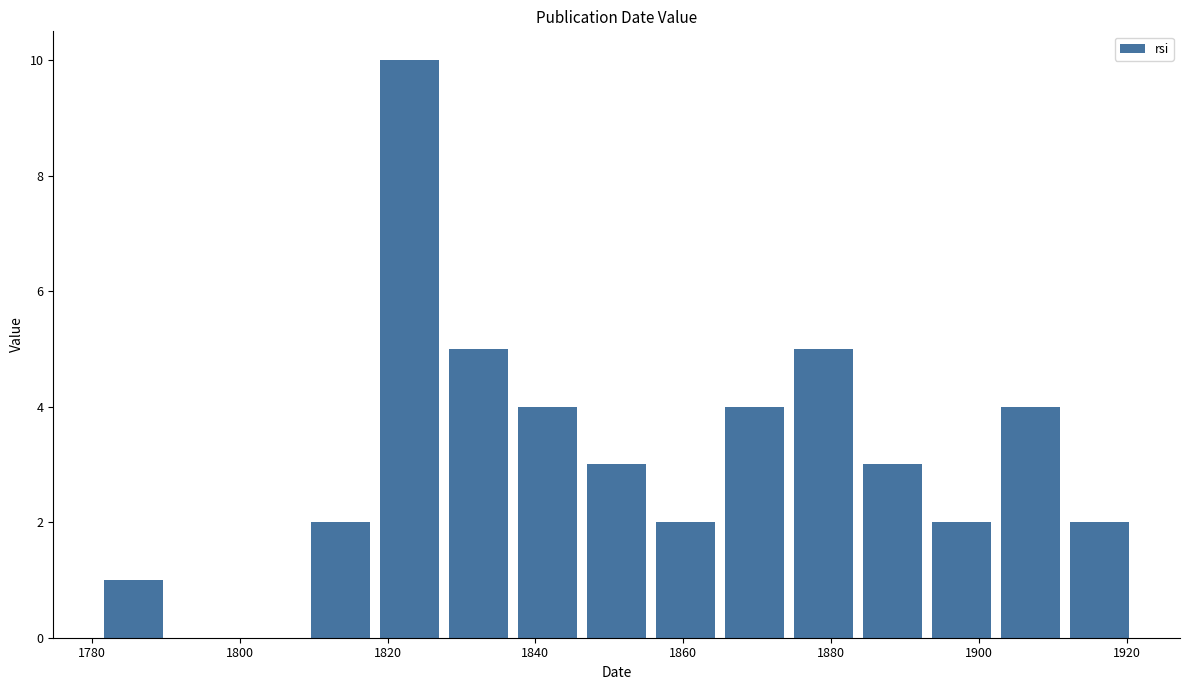

Reading left to right, transcribe this chart: for each bar, give the range it covers on the x-axis and its height. Neither the bar edges nor the heights are printed on the chart, so give them approximately, as read against the axes.

1782 to 1790: 1
1790 to 1800: 0
1800 to 1810: 0
1810 to 1818: 2
1818 to 1828: 10
1828 to 1838: 5
1838 to 1846: 4
1846 to 1856: 3
1856 to 1866: 2
1866 to 1874: 4
1874 to 1884: 5
1884 to 1894: 3
1894 to 1902: 2
1902 to 1912: 4
1912 to 1922: 2